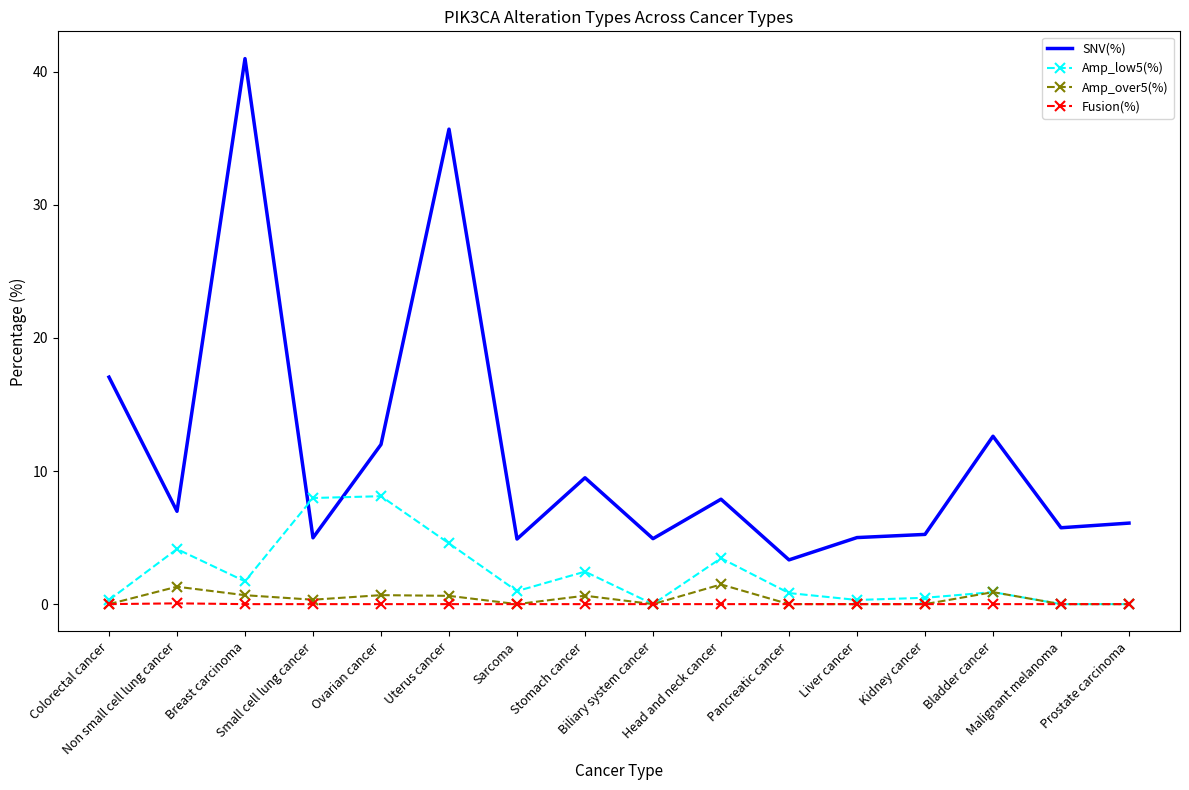

What is the difference between the maximum and minimum values in the Fusion(%) series?

0.1